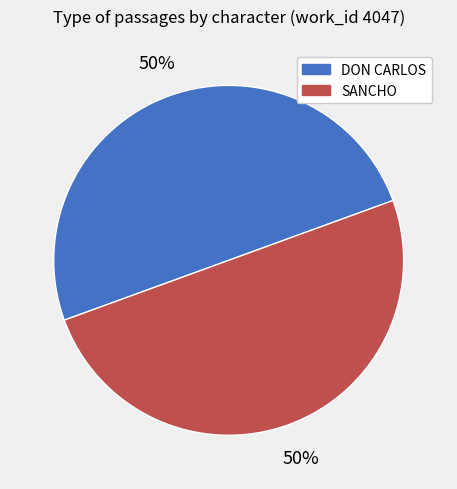

How many segments does this pie chart have?

2